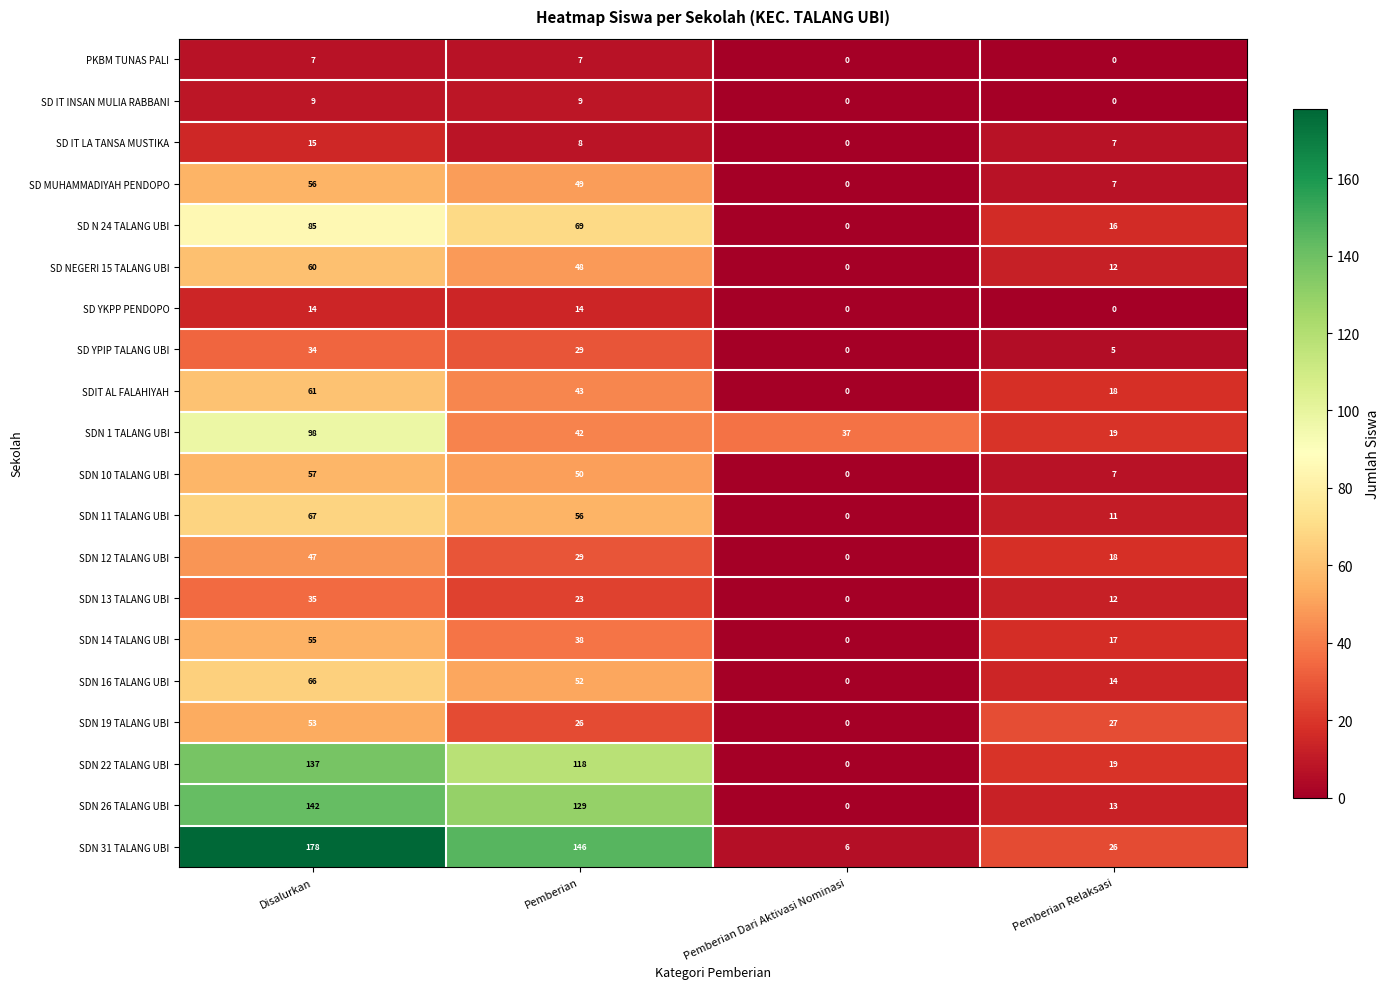

Rank the categories by SD NEGERI 15 TALANG UBI value from highest to lowest.

Disalurkan, Pemberian, Pemberian Relaksasi, Pemberian Dari Aktivasi Nominasi